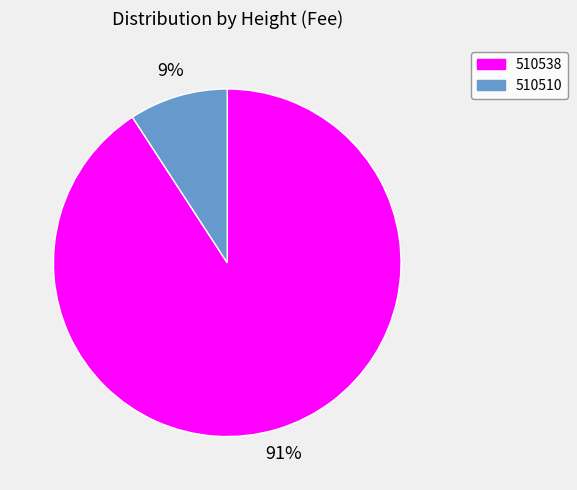

Which category accounts for the majority?

510538